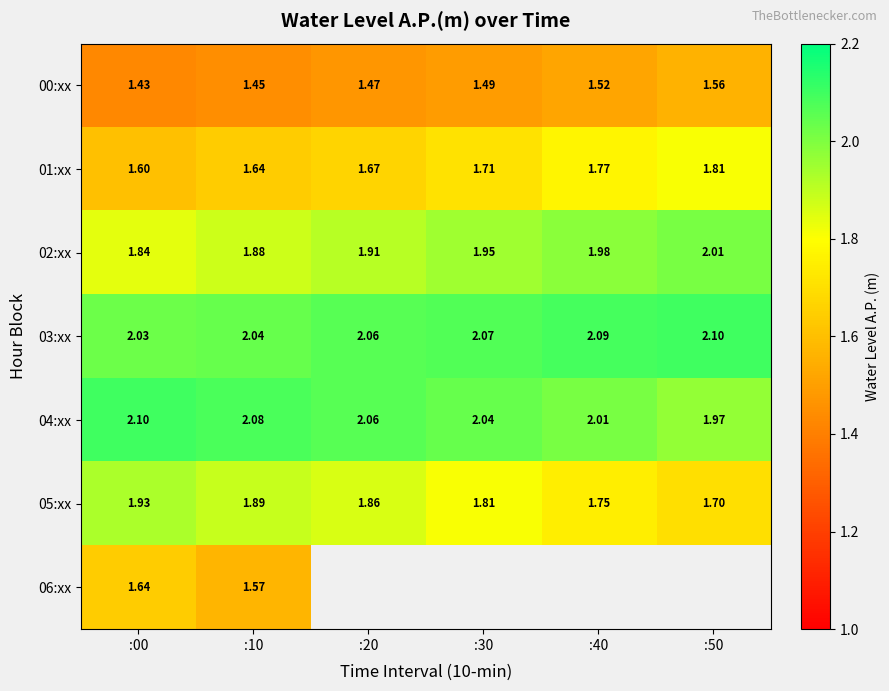

Is it true that 02:xx equals 2.6 at :10?

False